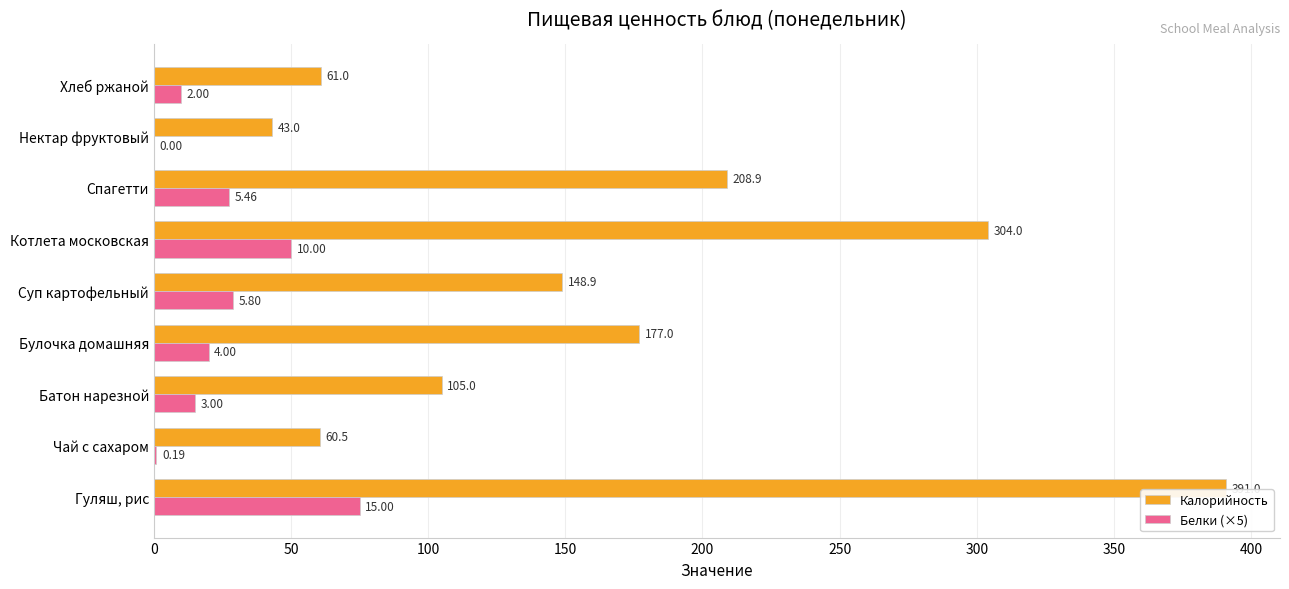

Which series changed the most between Котлета московская and Хлеб ржаной?

Калорийность